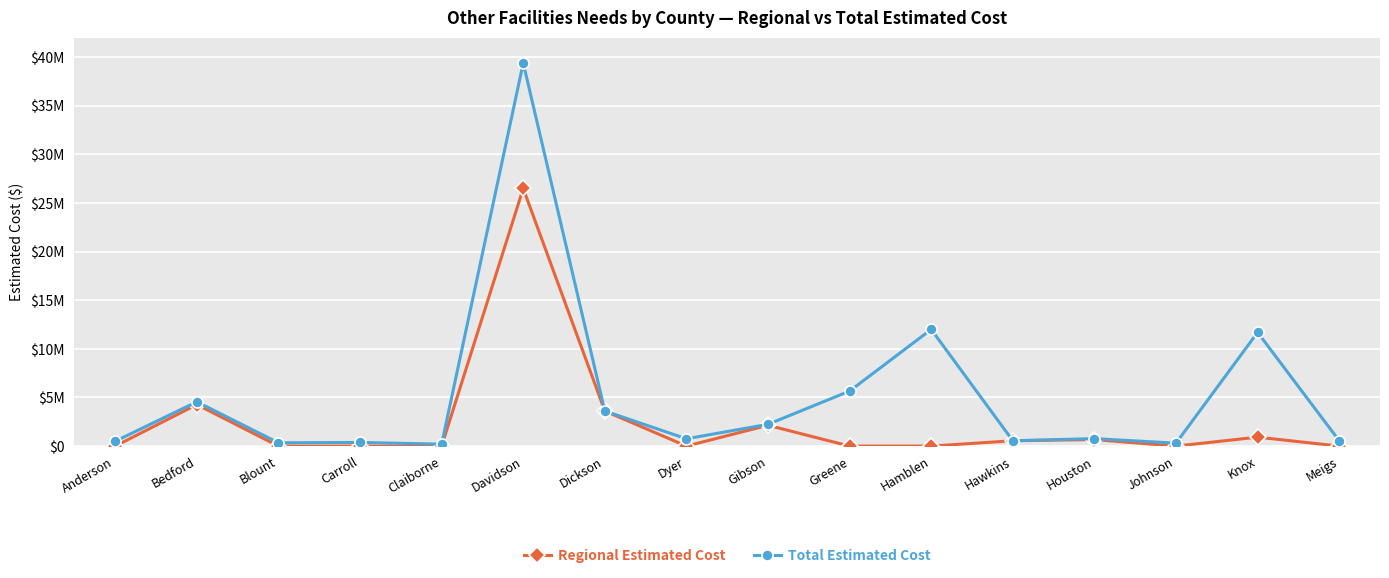

True or false: Total Estimated Cost and Regional Estimated Cost intersect in this chart.

False